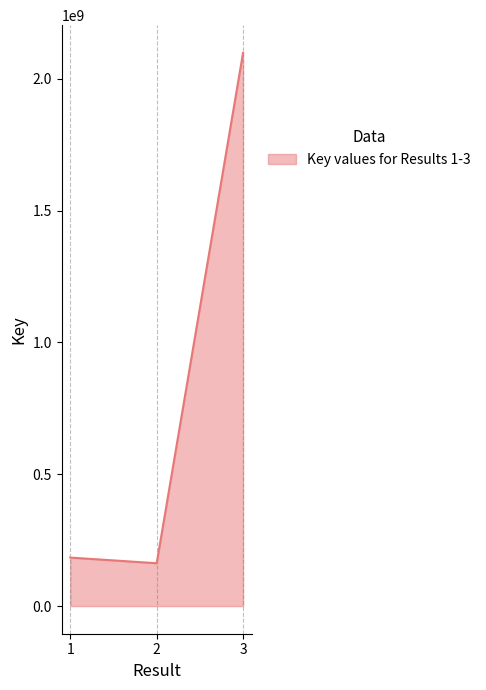

What value does the data have at 1?

183889165